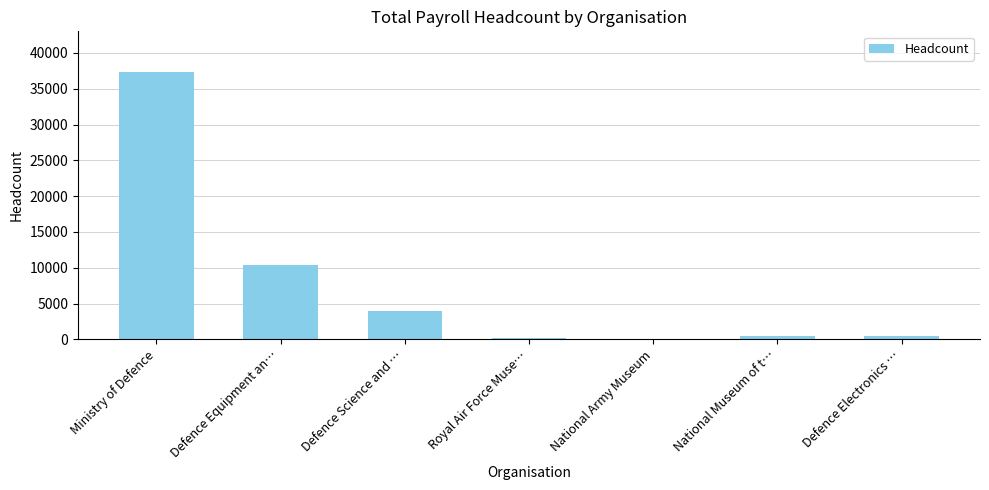

Count the number of categories in the chart.

7